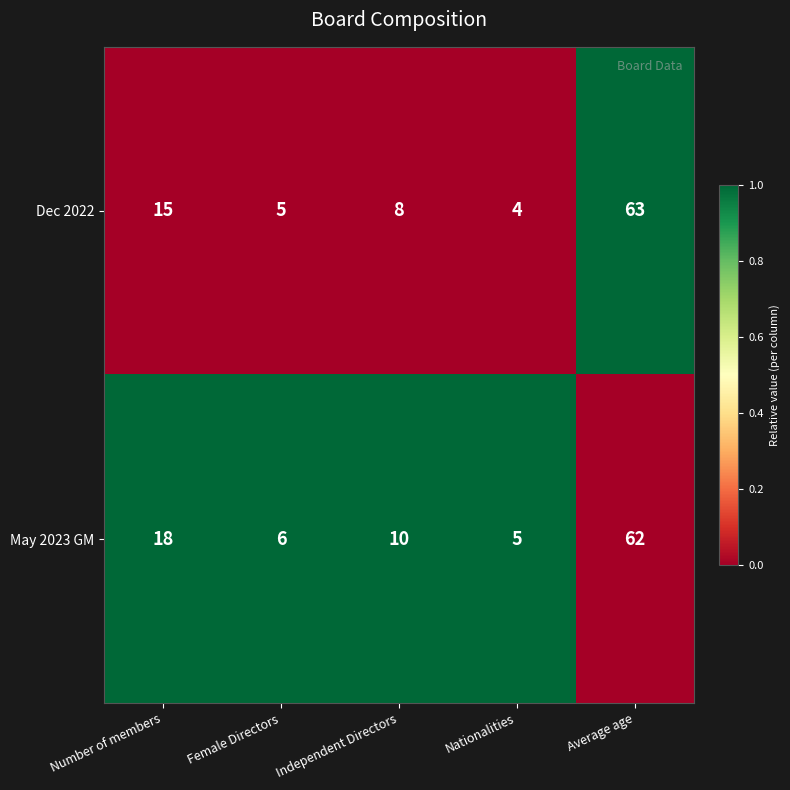

True or false: Dec 2022 has a value of 7 at Female Directors.

False